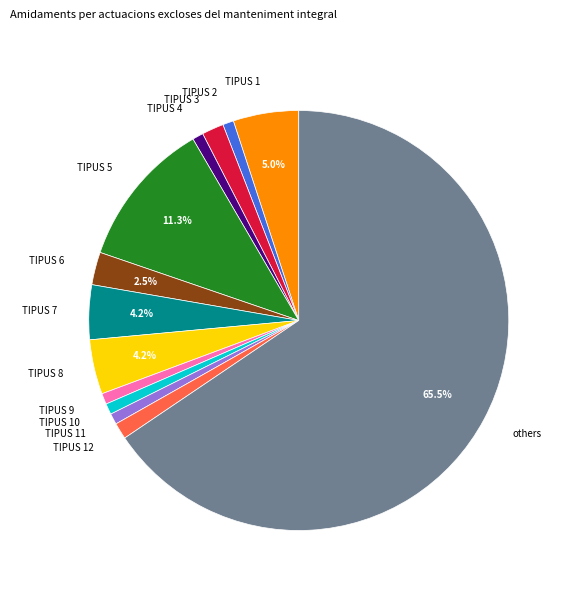

Approximately how many times larger is the value at TIPUS 11 compared to TIPUS 6?

0.3